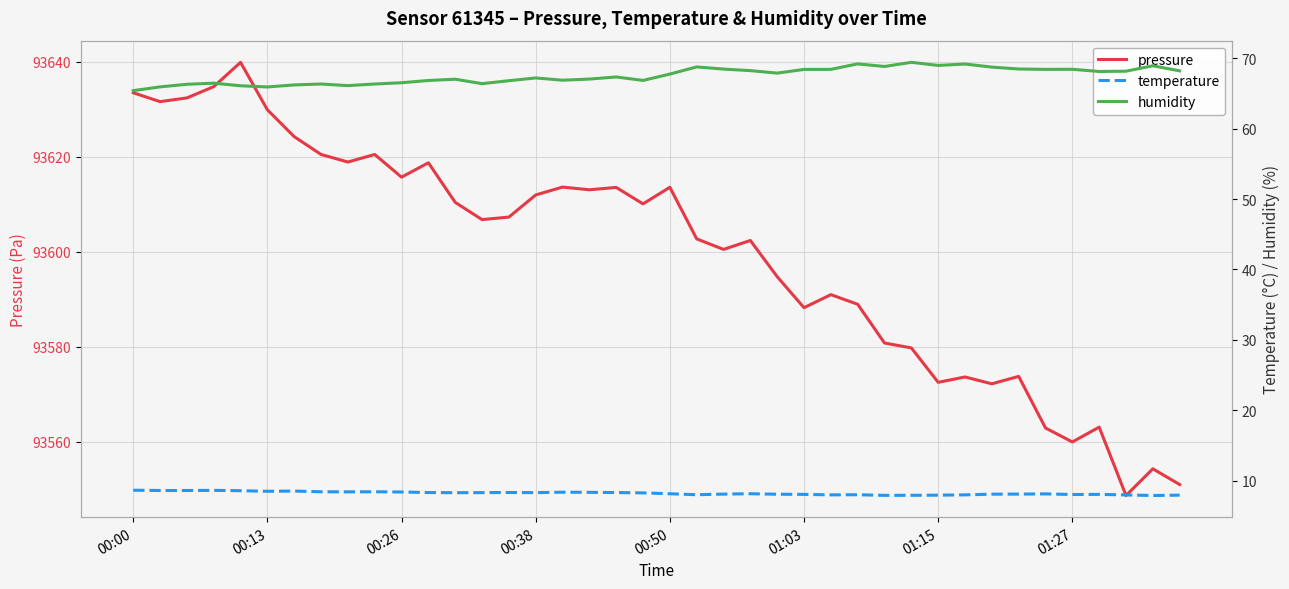

True or false: pressure has a value of 93588.2 at 01:03.

True